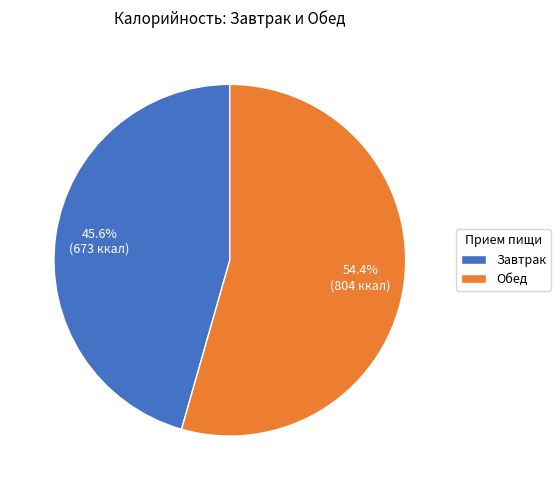

The Завтрак slice represents 16% of the pie. True or false?

False